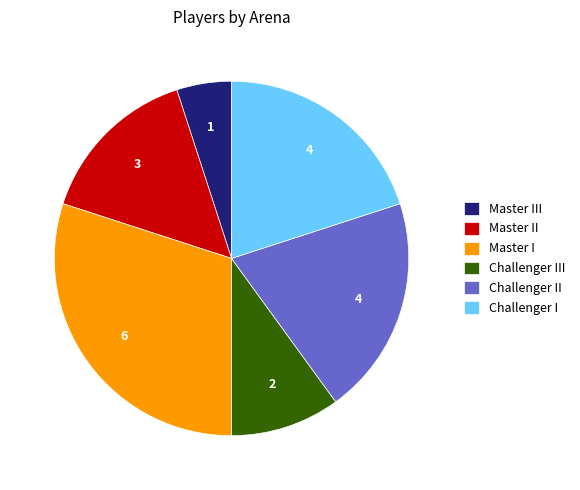

Count the number of slices in the pie.

6